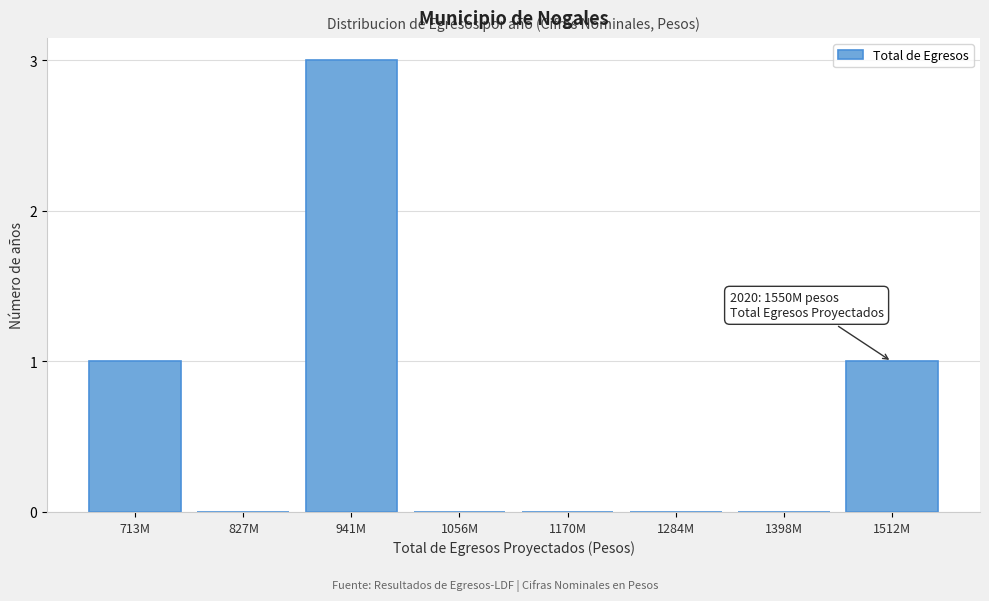

Reading right to left, transcribe all the data shown in this chart.

1512M=1	1398M=0	1284M=0	1170M=0	1056M=0	941M=3	827M=0	713M=1